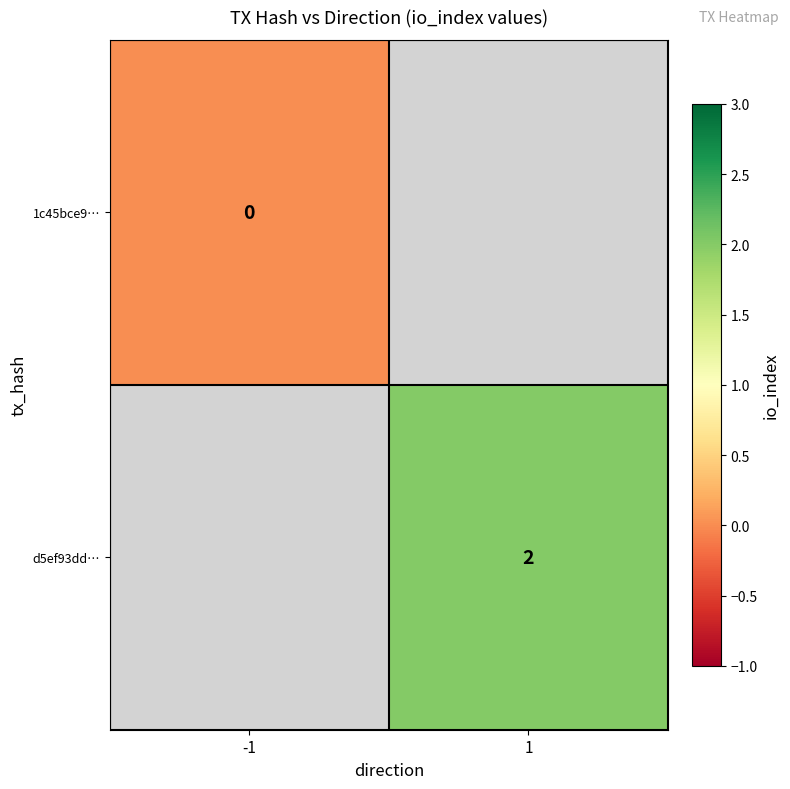

Rank the categories by 1c45bce9… value from highest to lowest.

-1, 1